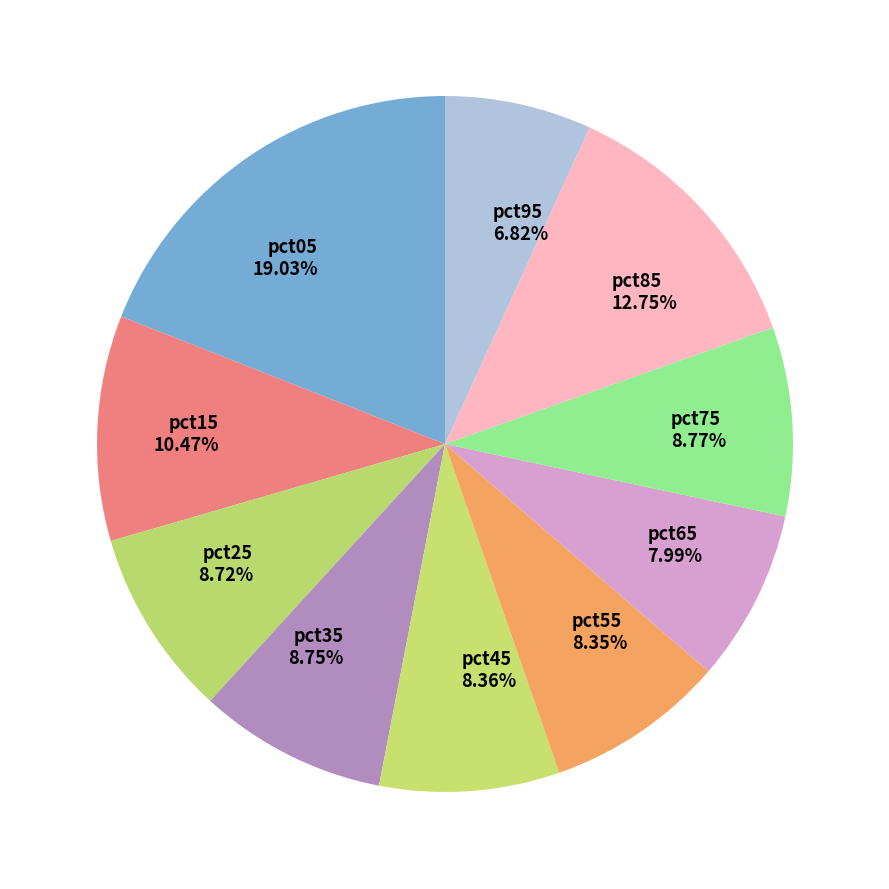

Between pct05 and pct15, which is larger?

pct05